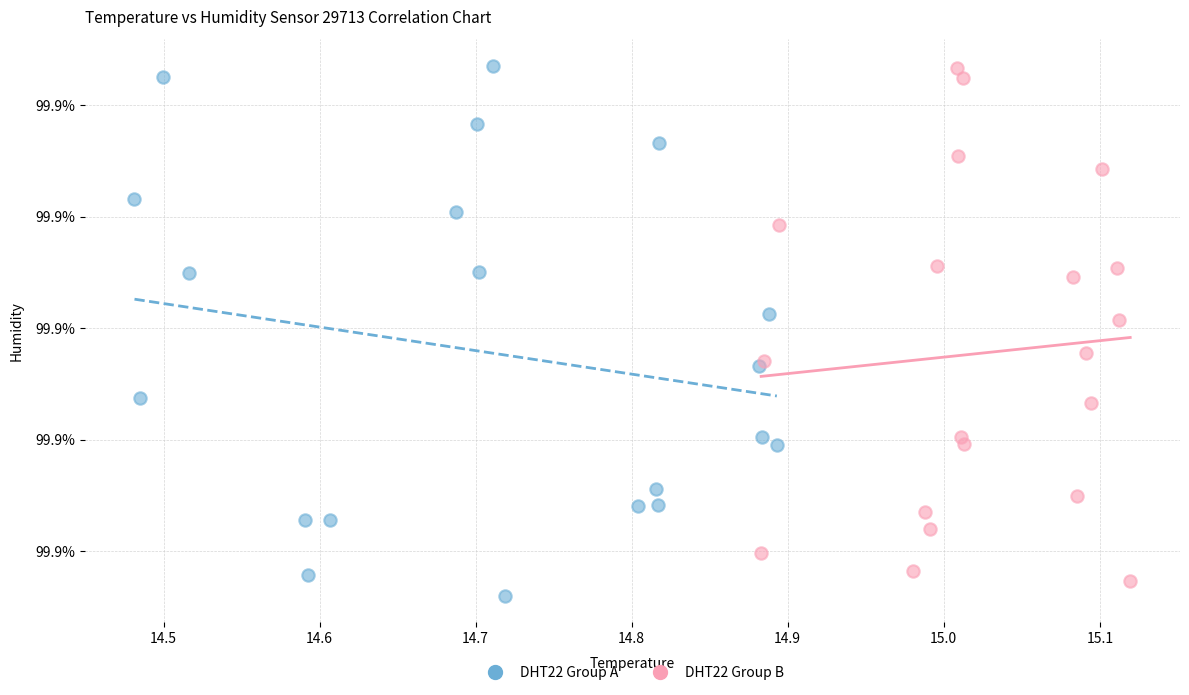

What are all the series names shown in the legend?

DHT22 Group A, DHT22 Group B